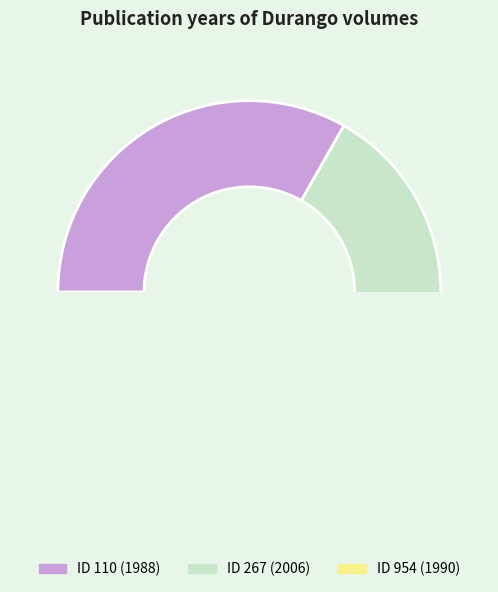

What percentage is the 267 slice, to the nearest percent?

34%